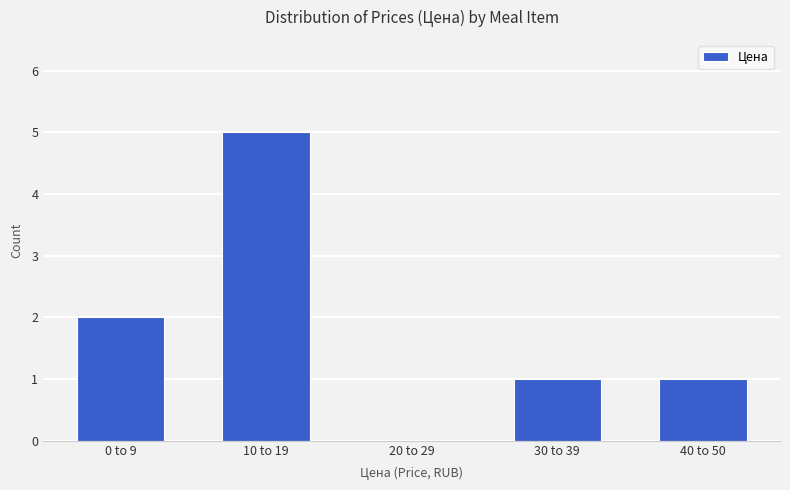

Reading left to right, transcribe all the data shown in this chart.

0 to 9=2	10 to 19=5	20 to 29=0	30 to 39=1	40 to 50=1